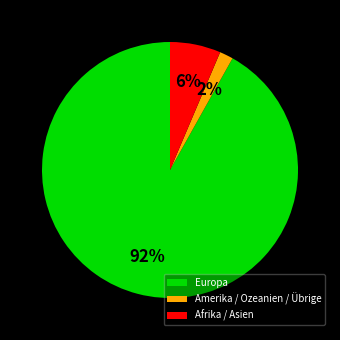

What is the largest slice in the pie chart?

Europa